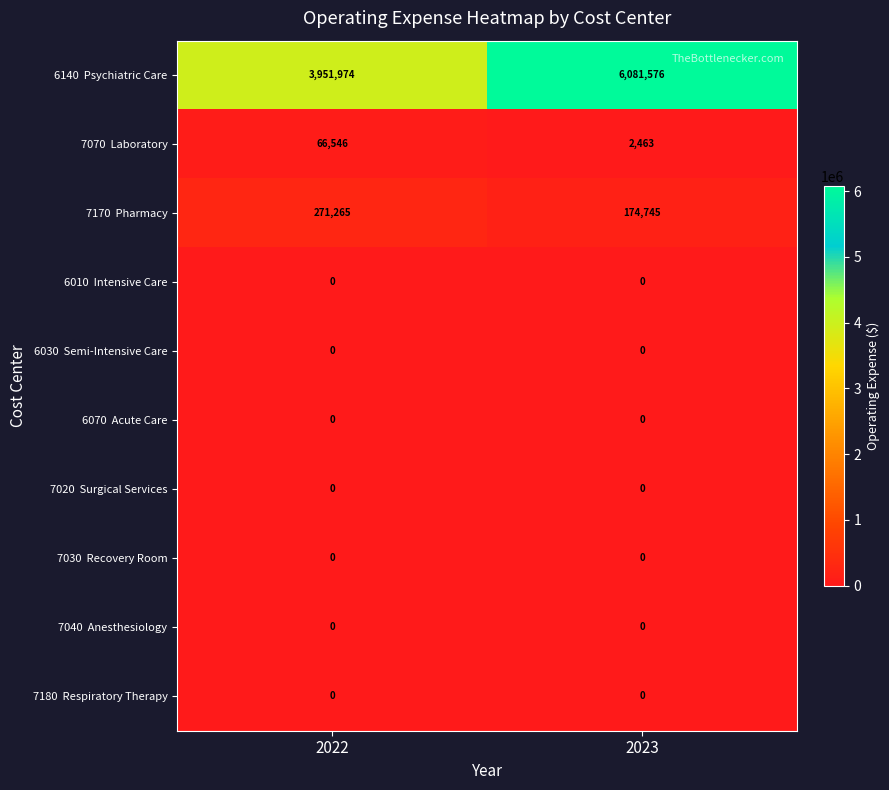

What is the difference between the highest and lowest values at 2022?

3951974